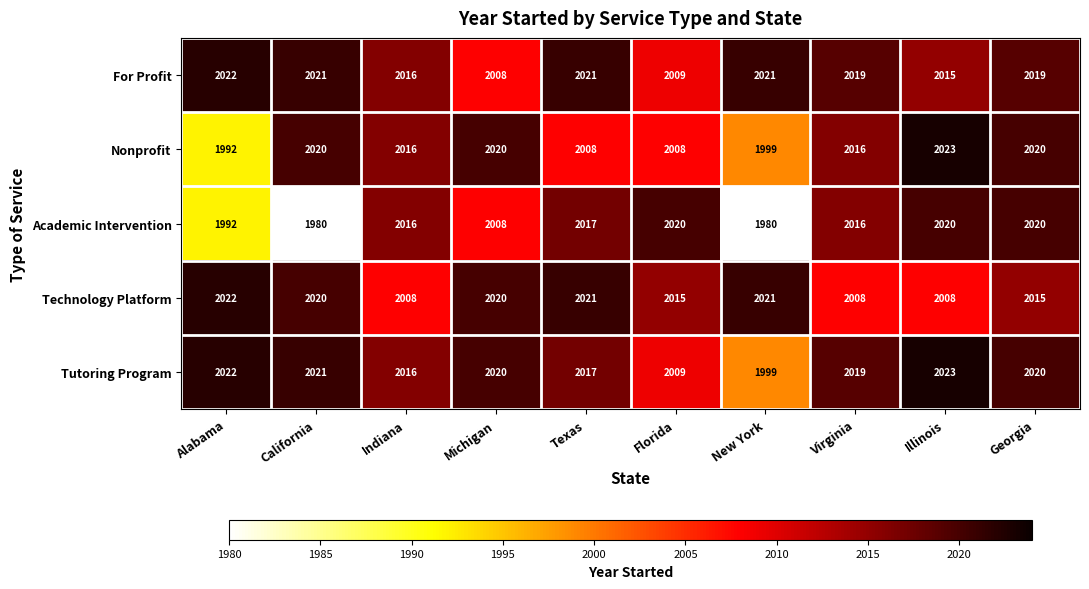

How many distinct data groups are displayed?

5